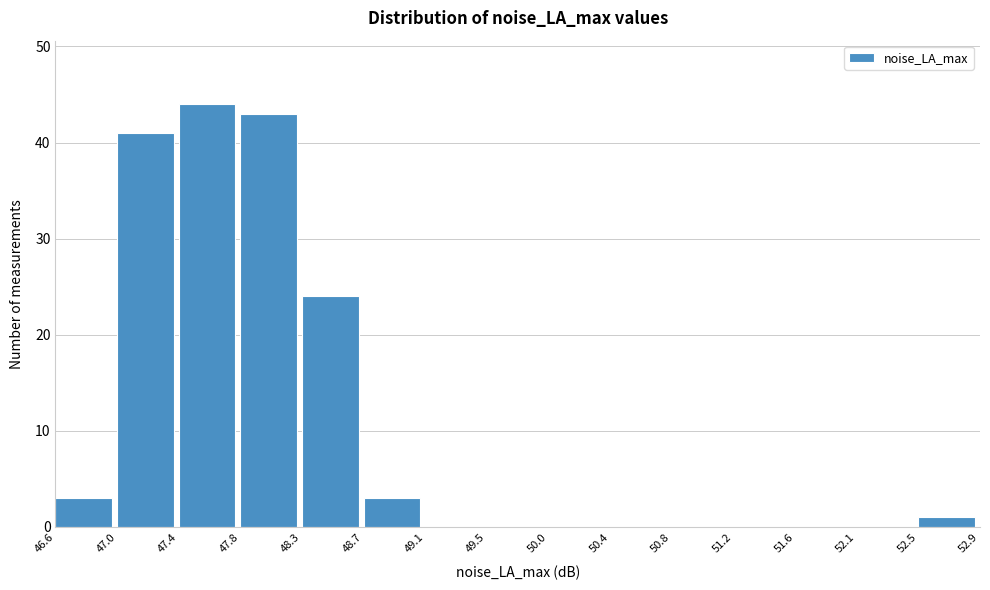

What is the height of the bar covering 52.5 to 52.9 on the x-axis? The values are not printed on the chart, so give them approximately, as read against the axis.

1